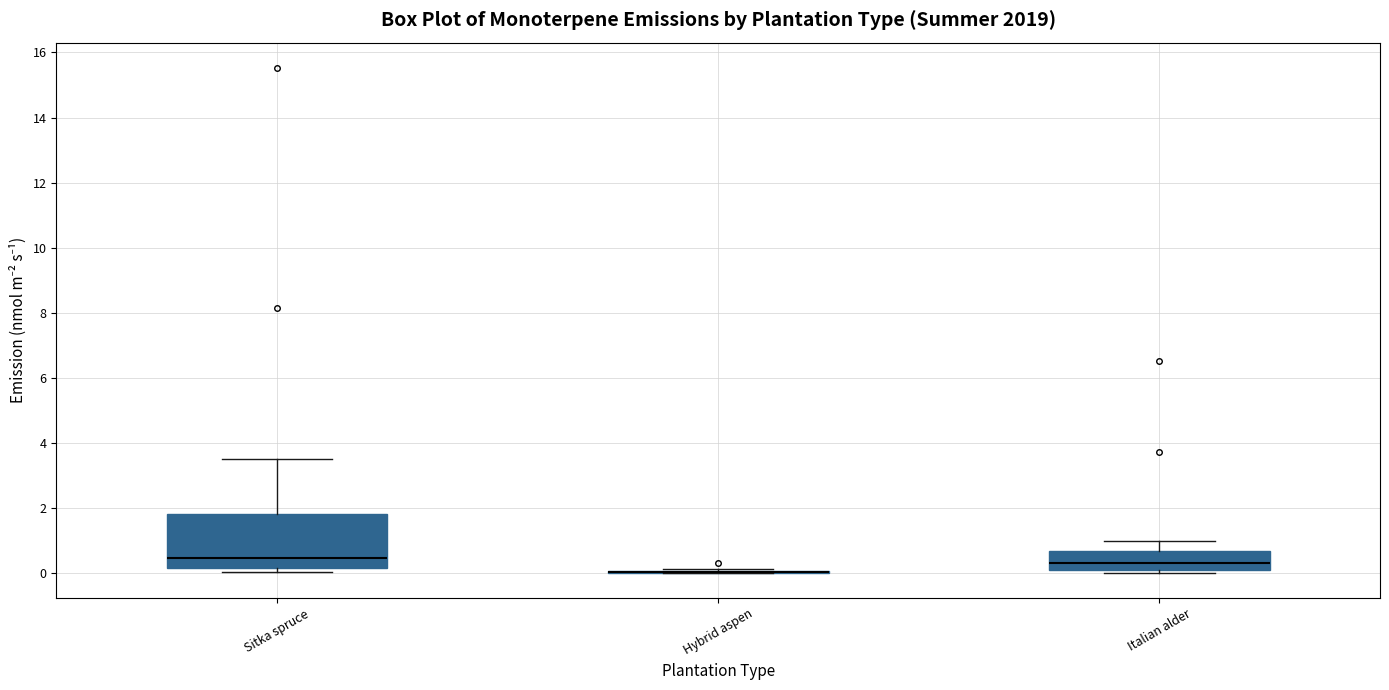

Reading left to right, transcribe this box plot: for each box, give where its median line is, the range the box spans, and where its two whiskers end, as read against the y-axis. The values are not printed on the chart, so give them approximately, as read against the axis.

Sitka spruce: median 0.4, box 0.2 to 1.8, whiskers 0.0 to 3.6
Hybrid aspen: box collapsed to a line at 0.0, whiskers 0.0 to 0.2
Italian alder: median 0.4, box 0.0 to 0.6, whiskers 0.0 (just below the box's lower edge) to 1.0